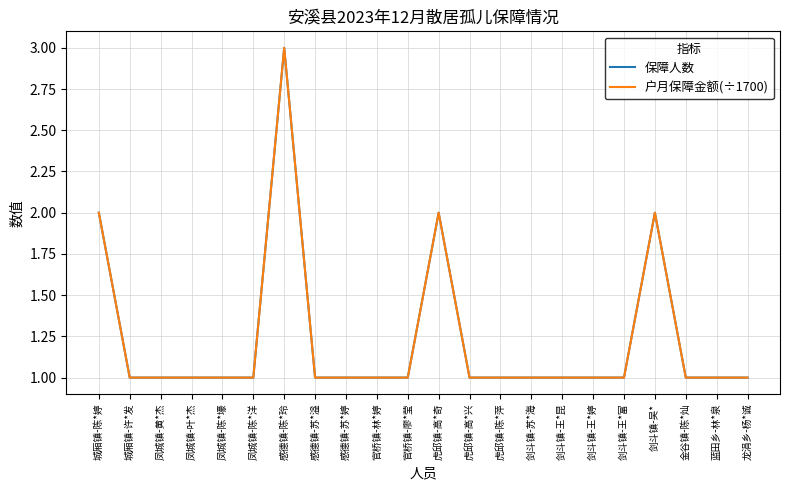

True or false: 户月保障金额(÷1700) and 保障人数 cross at least once.

False